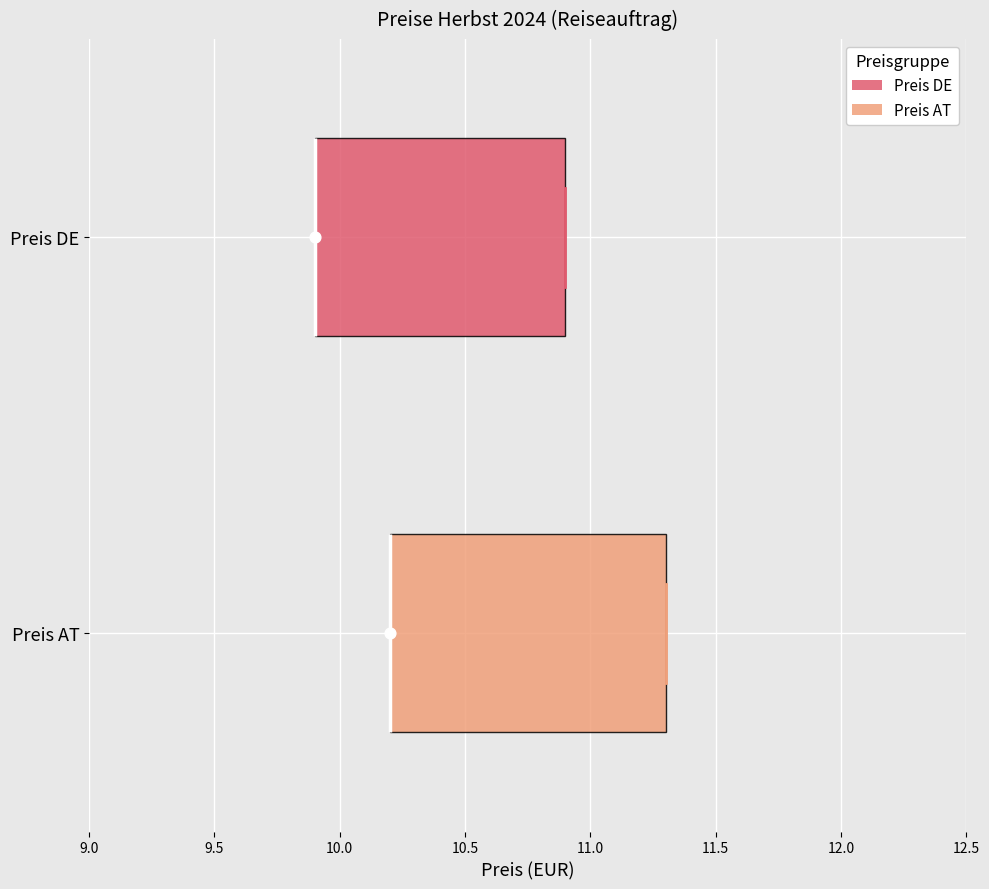

Where is the left edge of the box for Preis AT on the x-axis? The values are not printed on the chart, so give them approximately, as read against the axis.

10.2